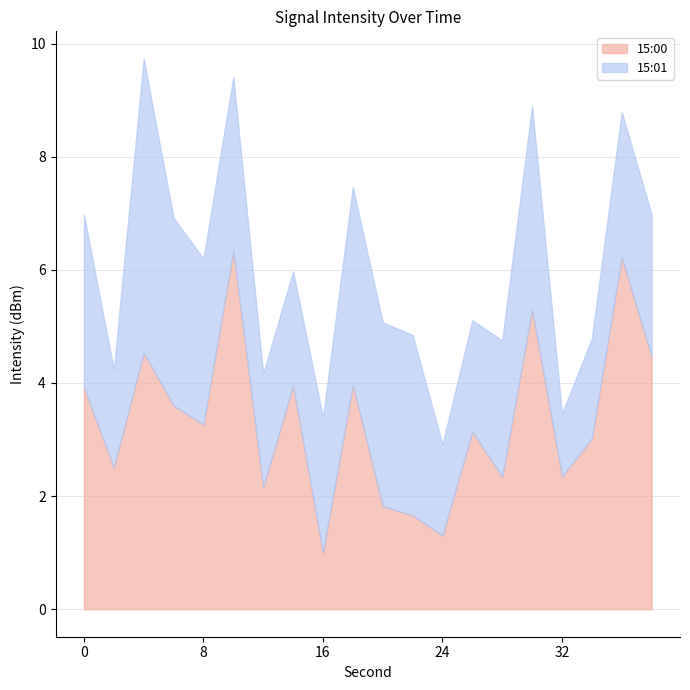

What is the maximum value shown in the chart?

6.3